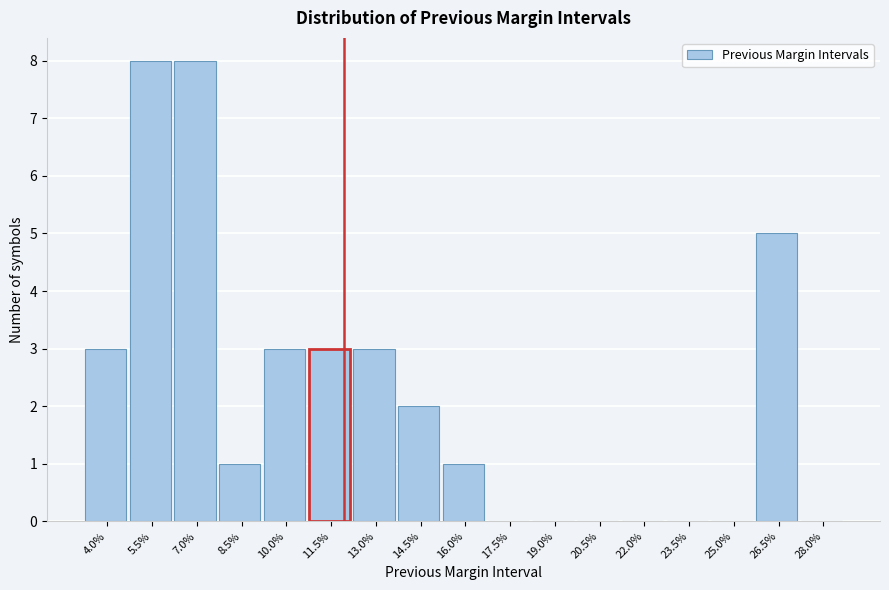

Reading left to right, list all the values displayed in this chart.

4.0%=3	5.5%=8	7.0%=8	8.5%=1	10.0%=3	11.5%=3	13.0%=3	14.5%=2	16.0%=1	17.5%=0	19.0%=0	20.5%=0	22.0%=0	23.5%=0	25.0%=0	26.5%=5	28.0%=0